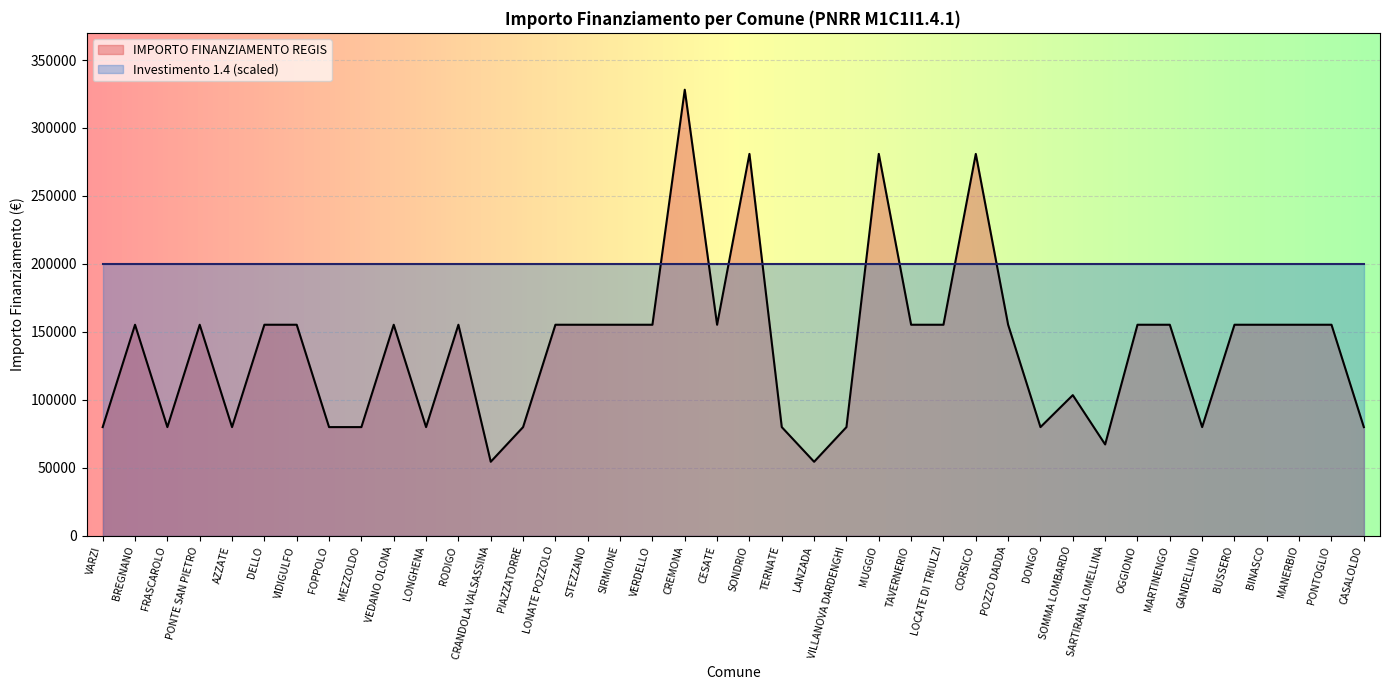

True or false: the data has more than 0 interior local peaks.

True